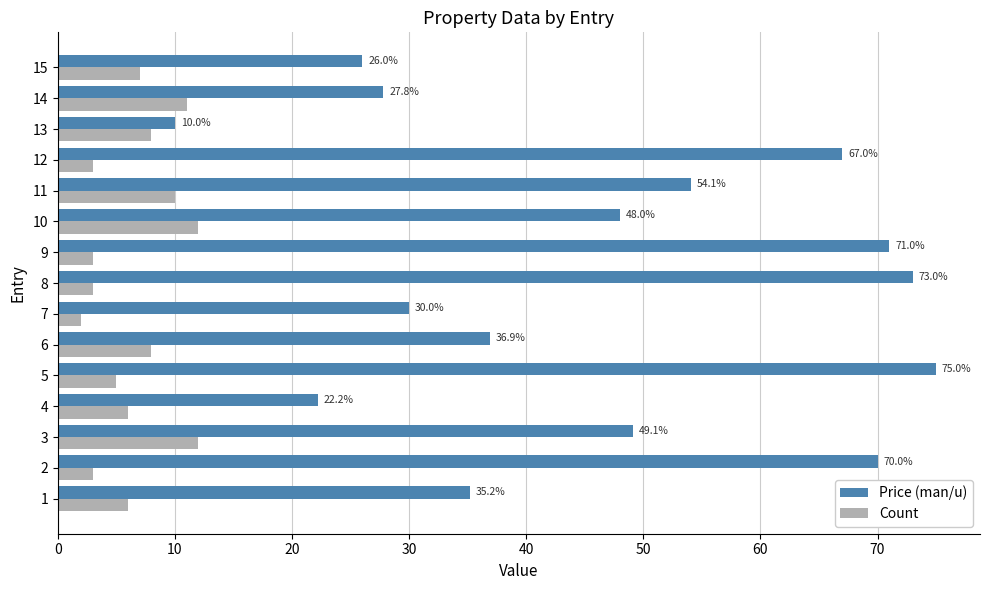

Which series has the widest spread of values?

Price (man/u)